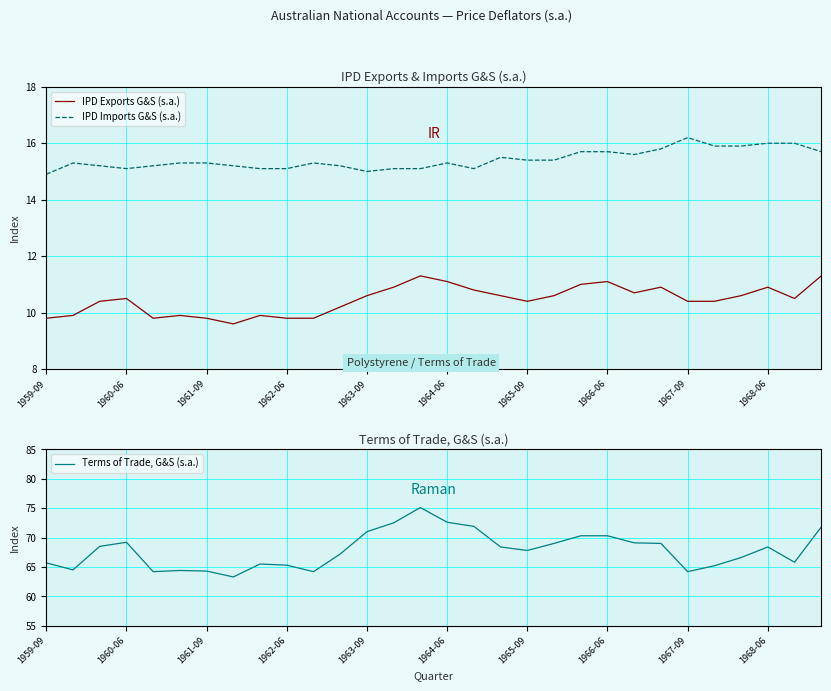

True or false: IPD Imports G&S (s.a.) has a value of 15.1 at 1960-06.

True